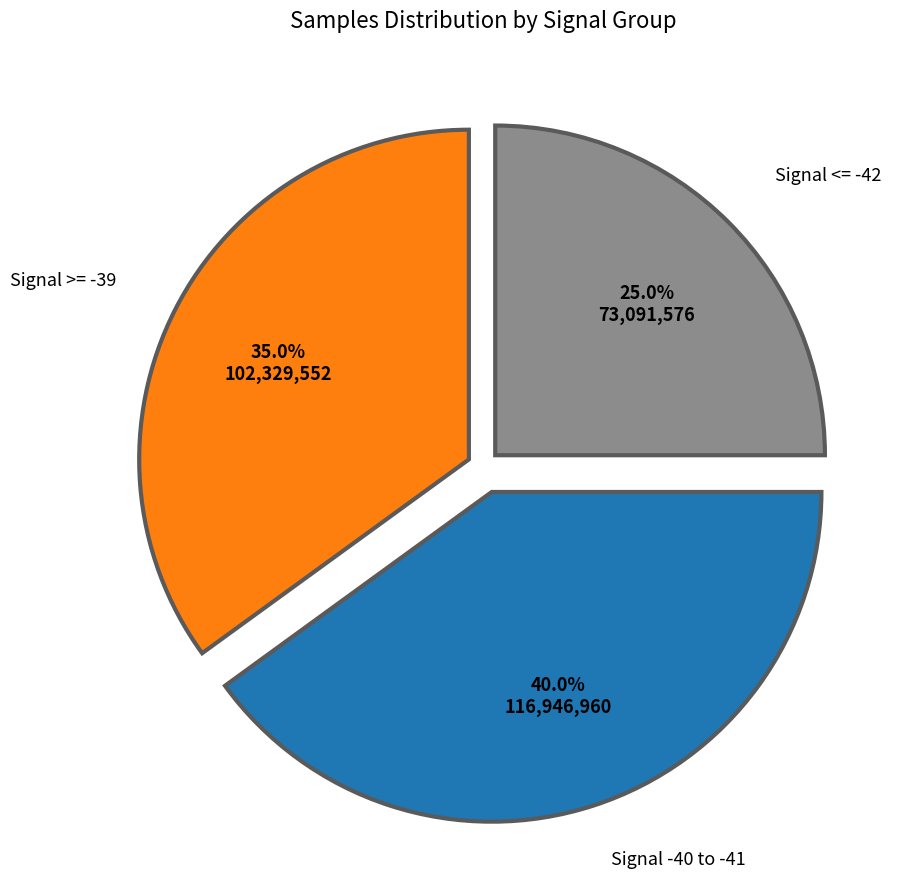

Is there a majority slice in this chart?

No